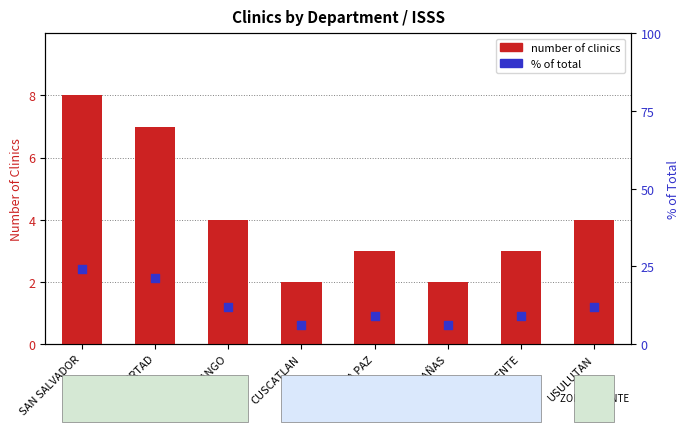

What are all the series names shown in the legend?

number of clinics, % of total